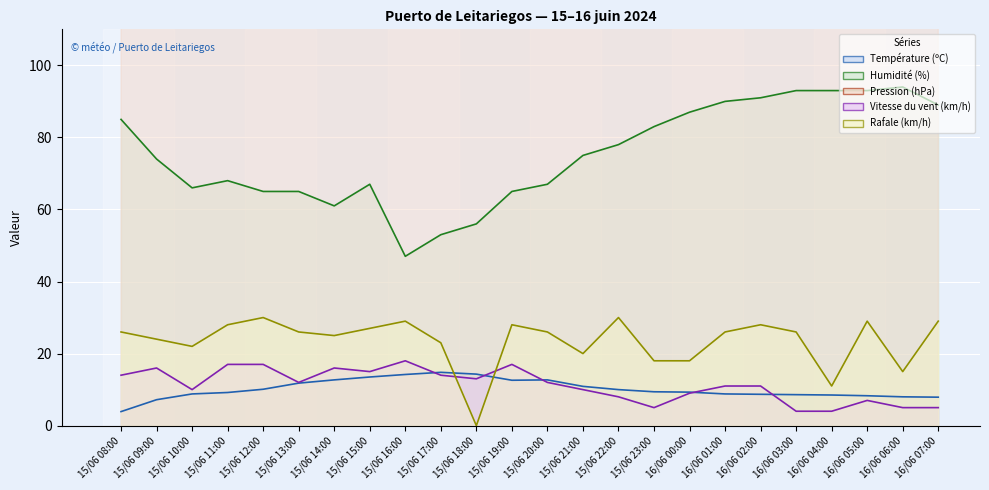

Is it true that Température (ºC) equals 6.8 at 15/06 17:00?

False